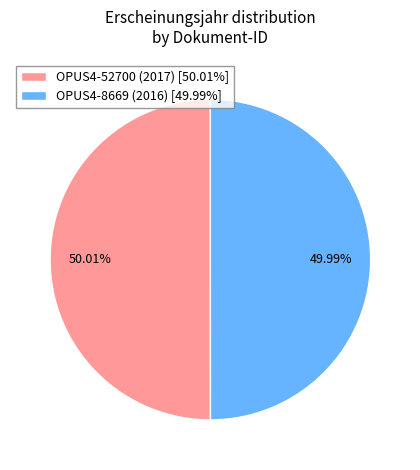

How many slices are in this pie chart?

2